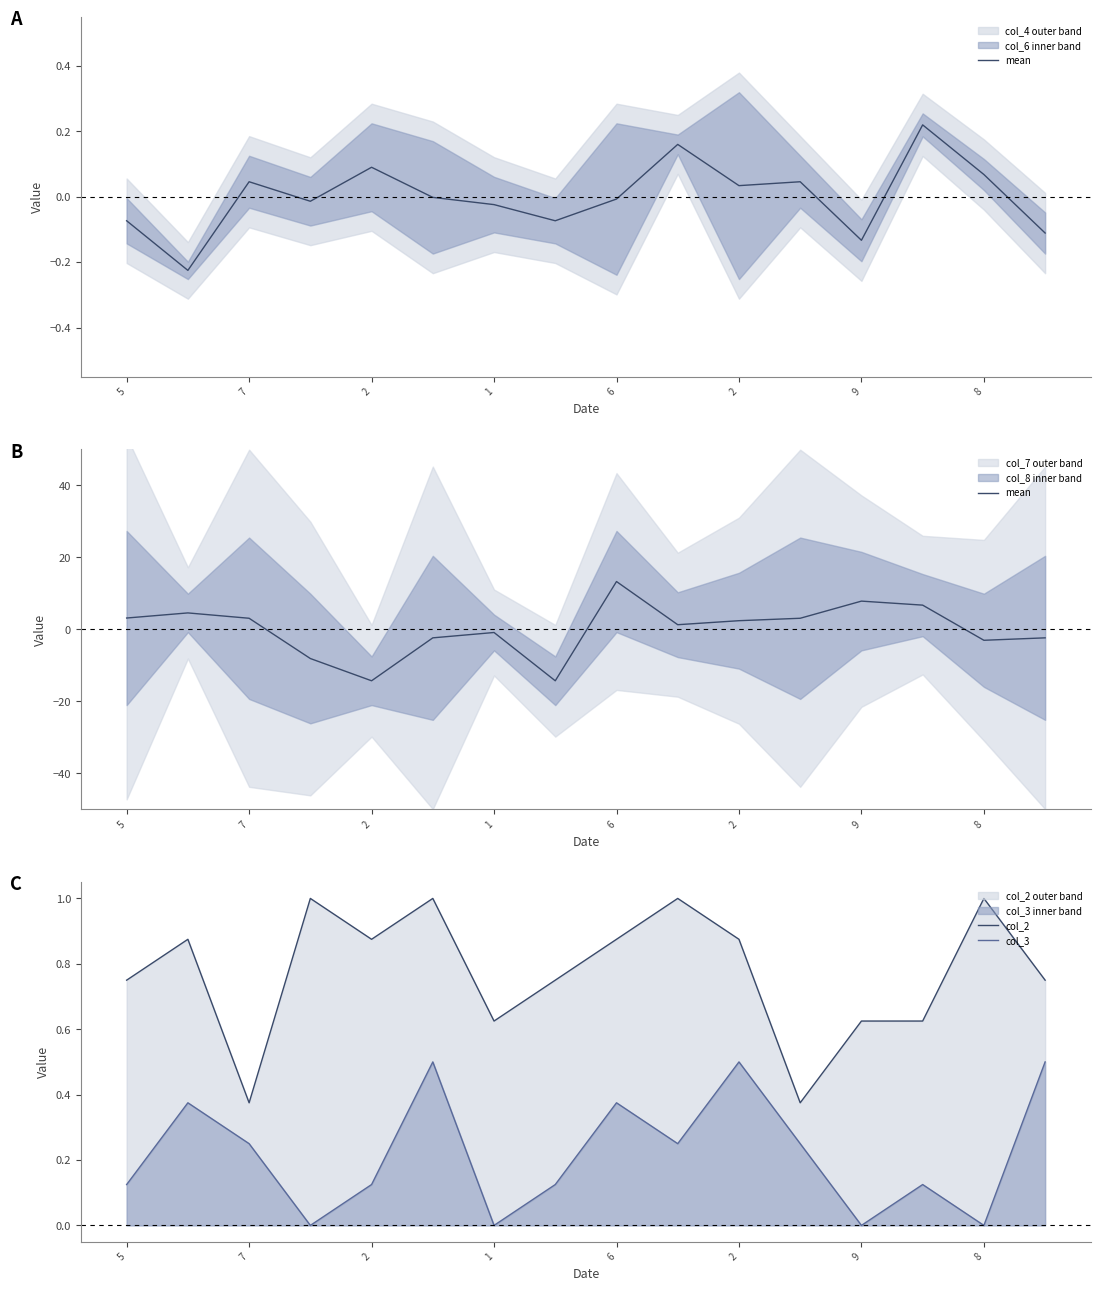

How many positive values does the mean series have?

9